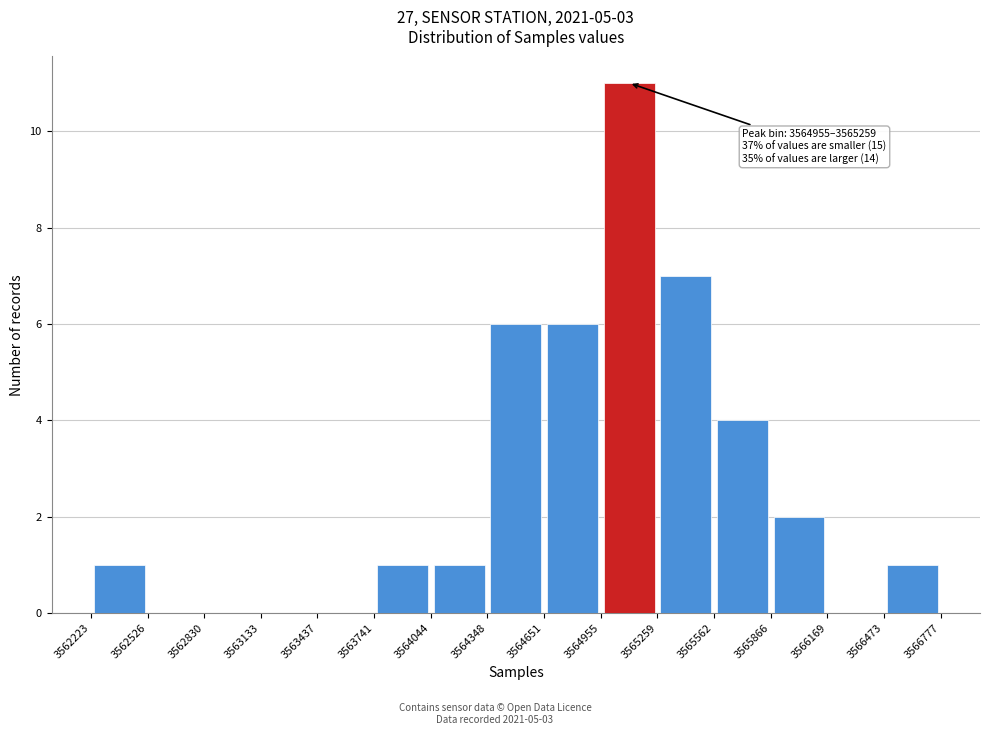

Over which range of the x-axis is the bar tallest?

3564955 to 3565259